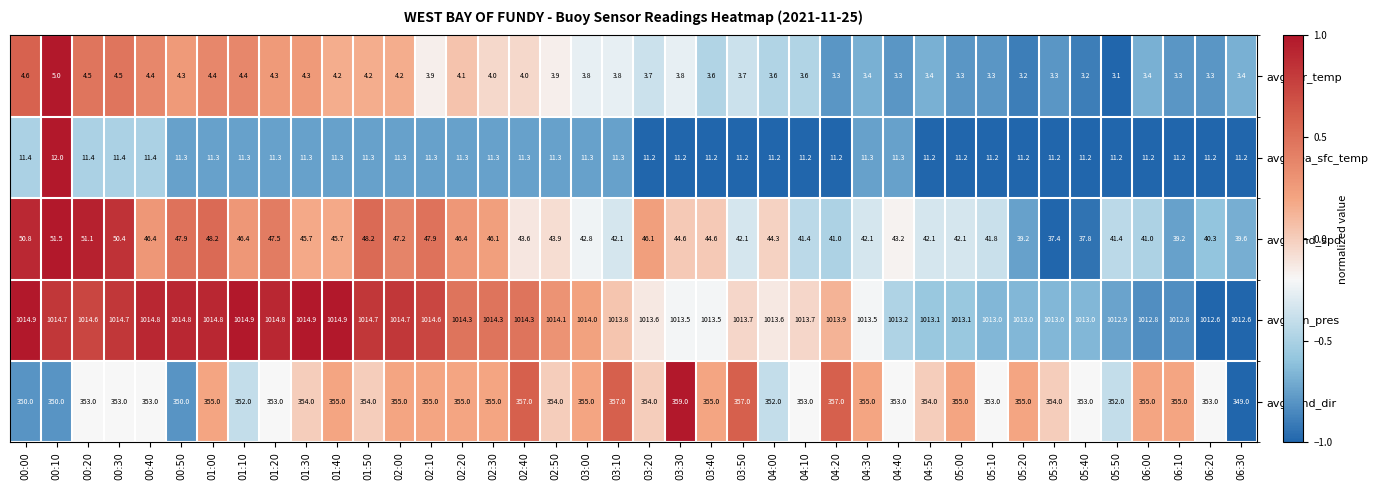

Where does the avg_stn_pres series first go above 1013?

00:00